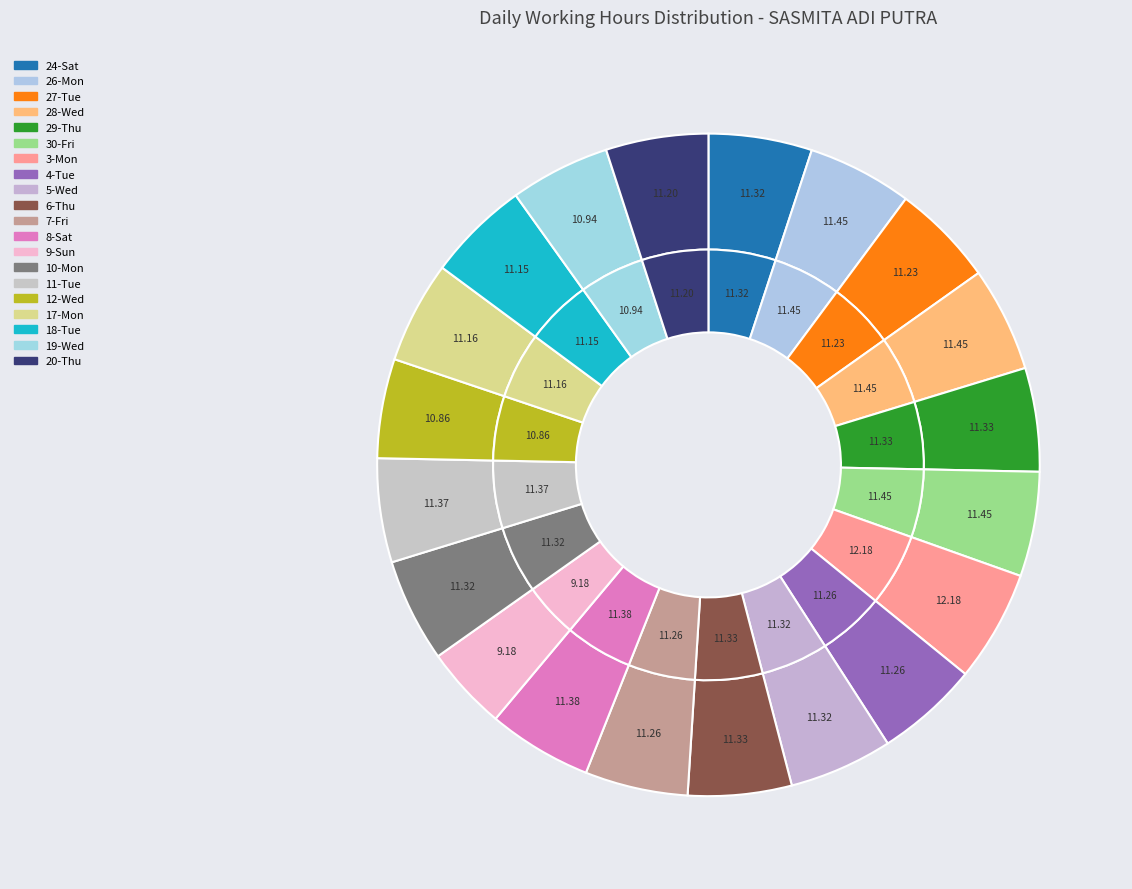

To the nearest percent, what is the average slice percentage?

5%